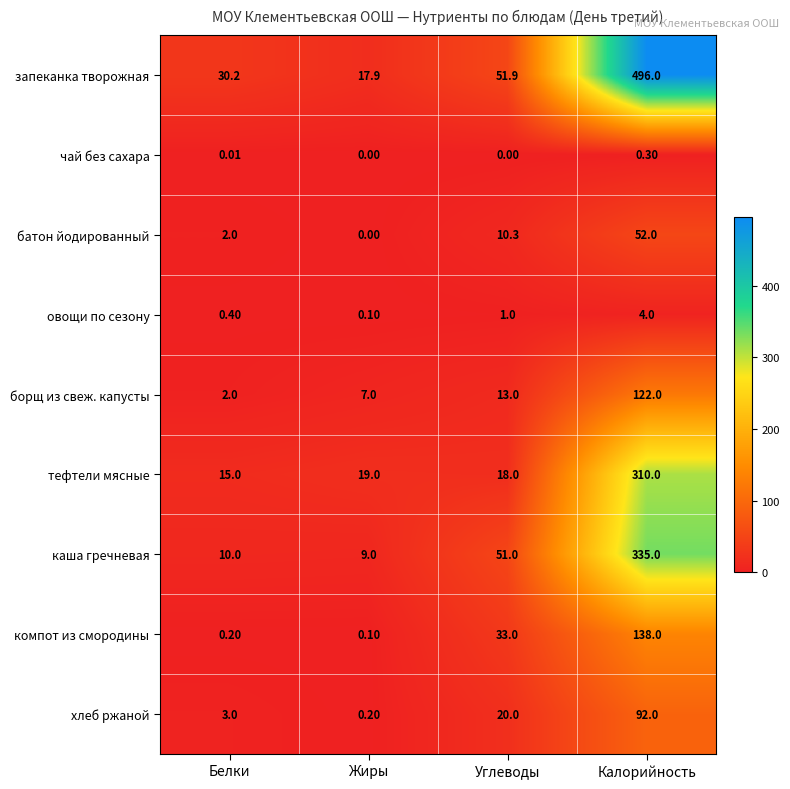

At which category is the sum across all series the highest?

Калорийность